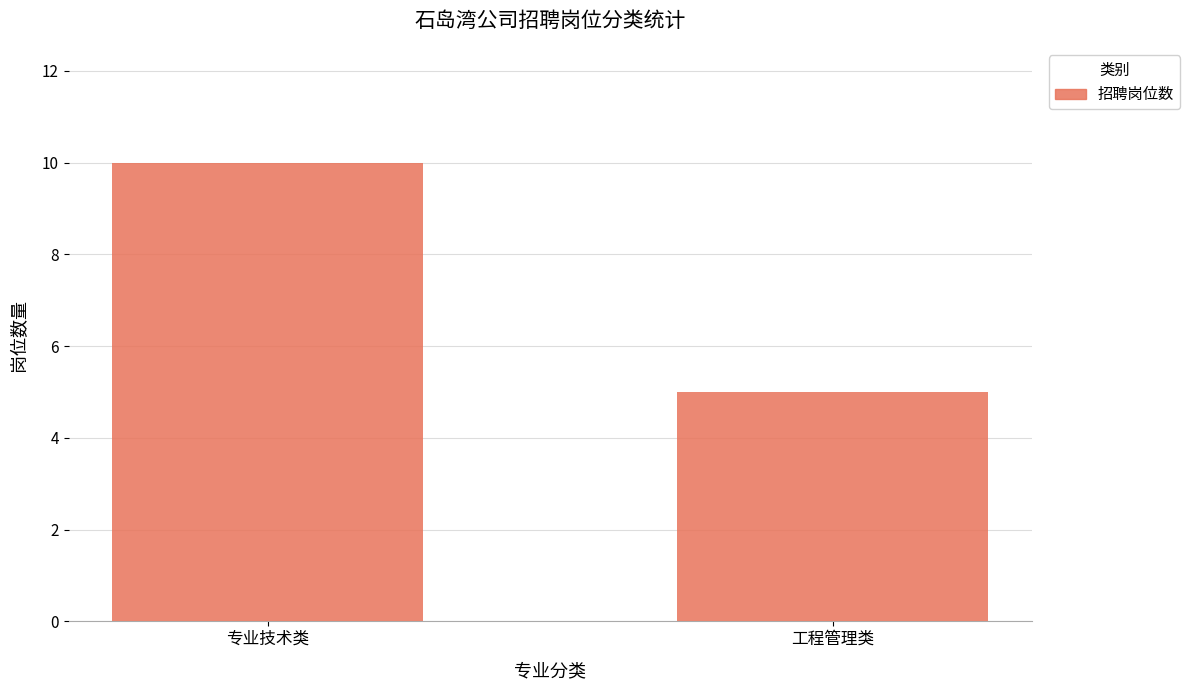

What is the average value?

8